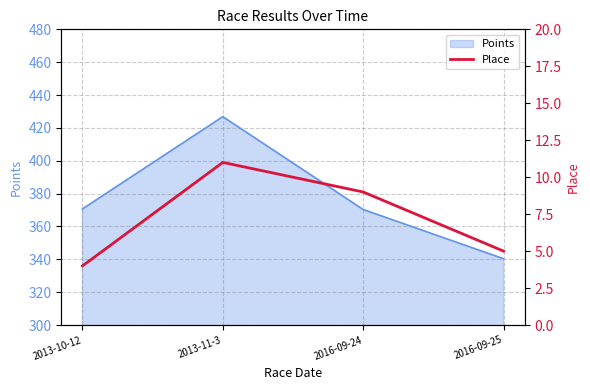

At which category does Points reach its first local peak?

2013-11-3